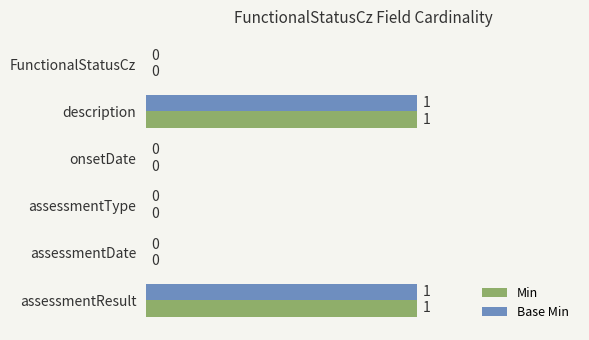

Is the value of Min at FunctionalStatusCz greater than the value of Base Min at assessmentResult?

No